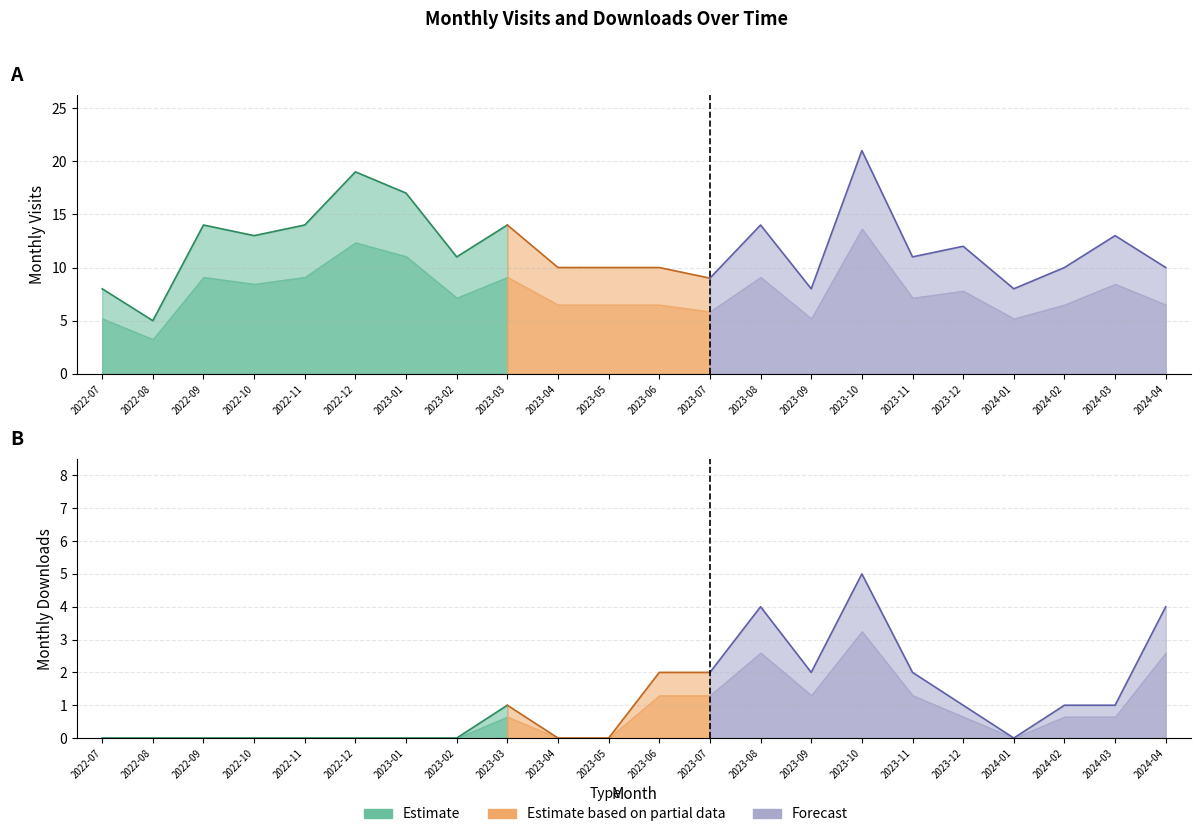

What is the highest value of the monthly_visit series?

21